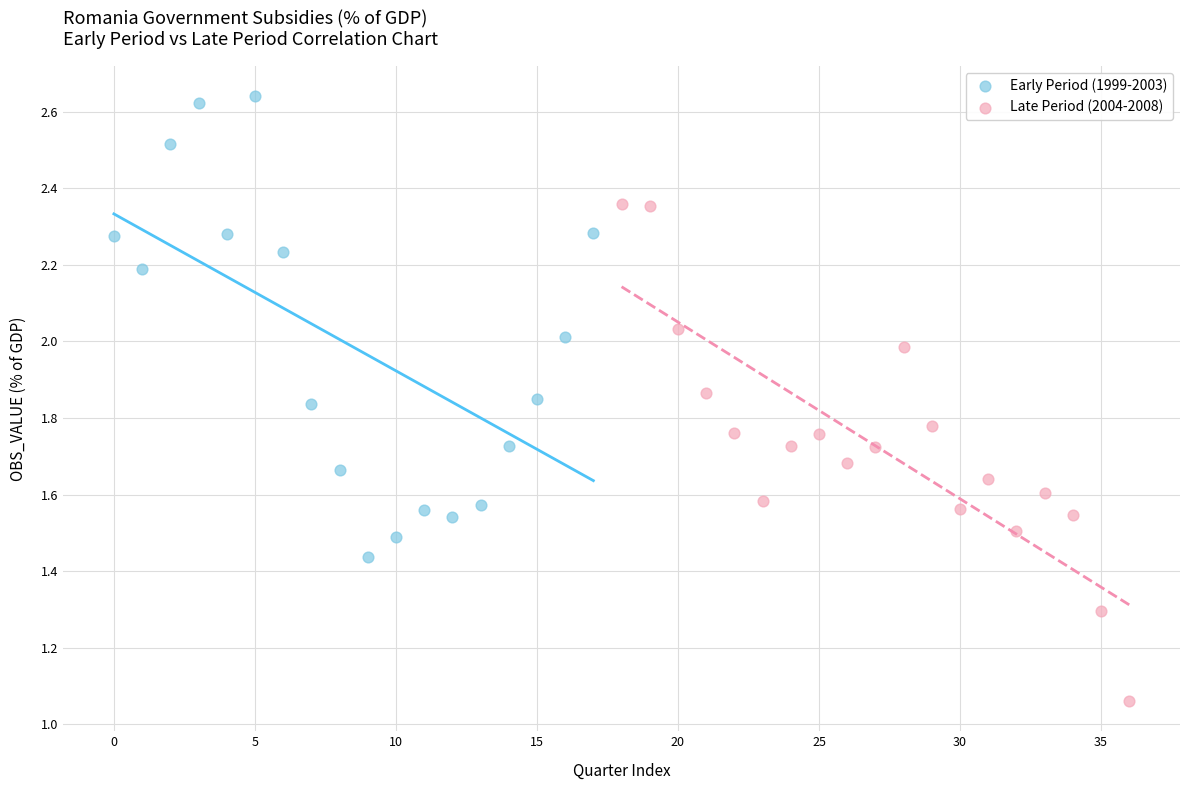

Which series contains the highest Y value?

Early Period (1999-2003)